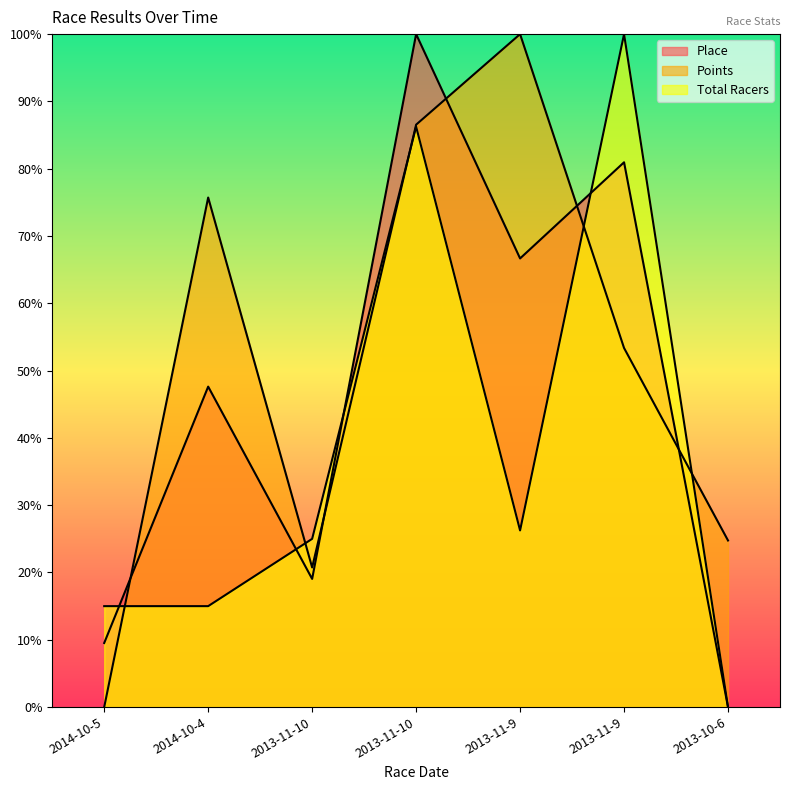

How many intersections are there between Place and Total Racers?

4